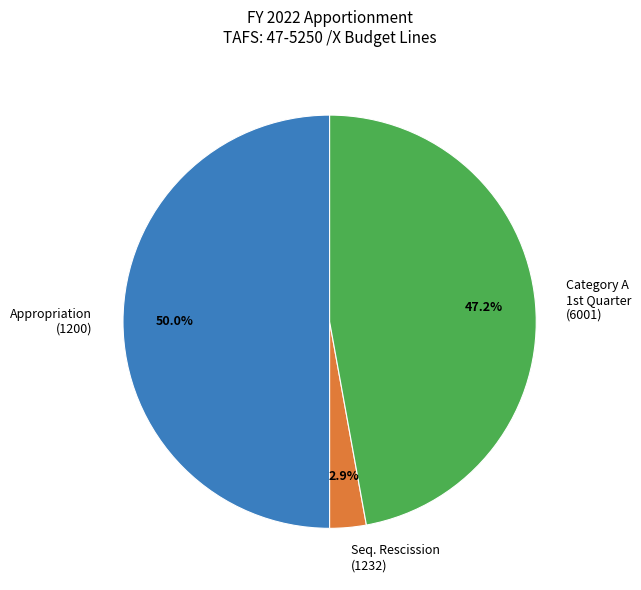

Rank the categories by value from lowest to highest.

Seq. Rescission (1232), Category A 1st Quarter (6001), Appropriation (1200)